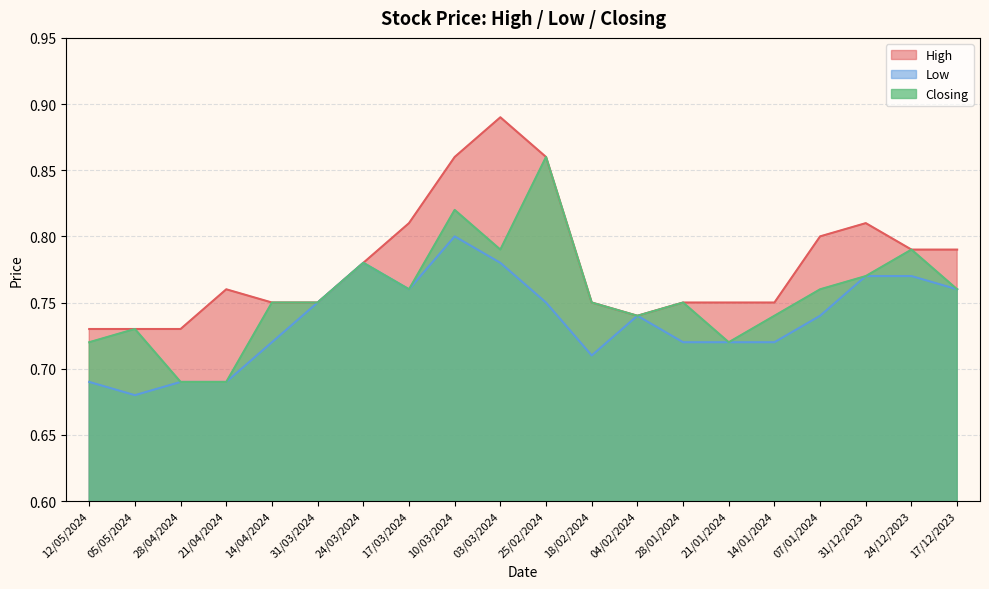

The Low series shows 0.8 at 31/12/2023. True or false?

True